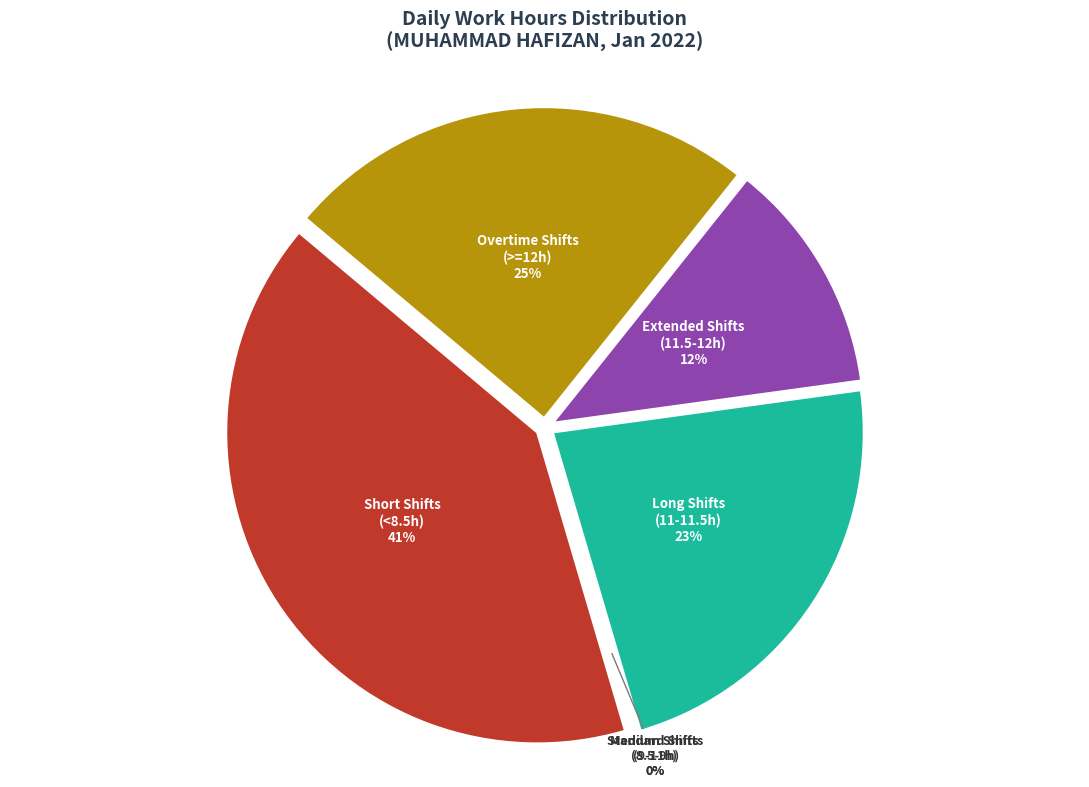

Is Mon 3/1 the majority of the pie?

No